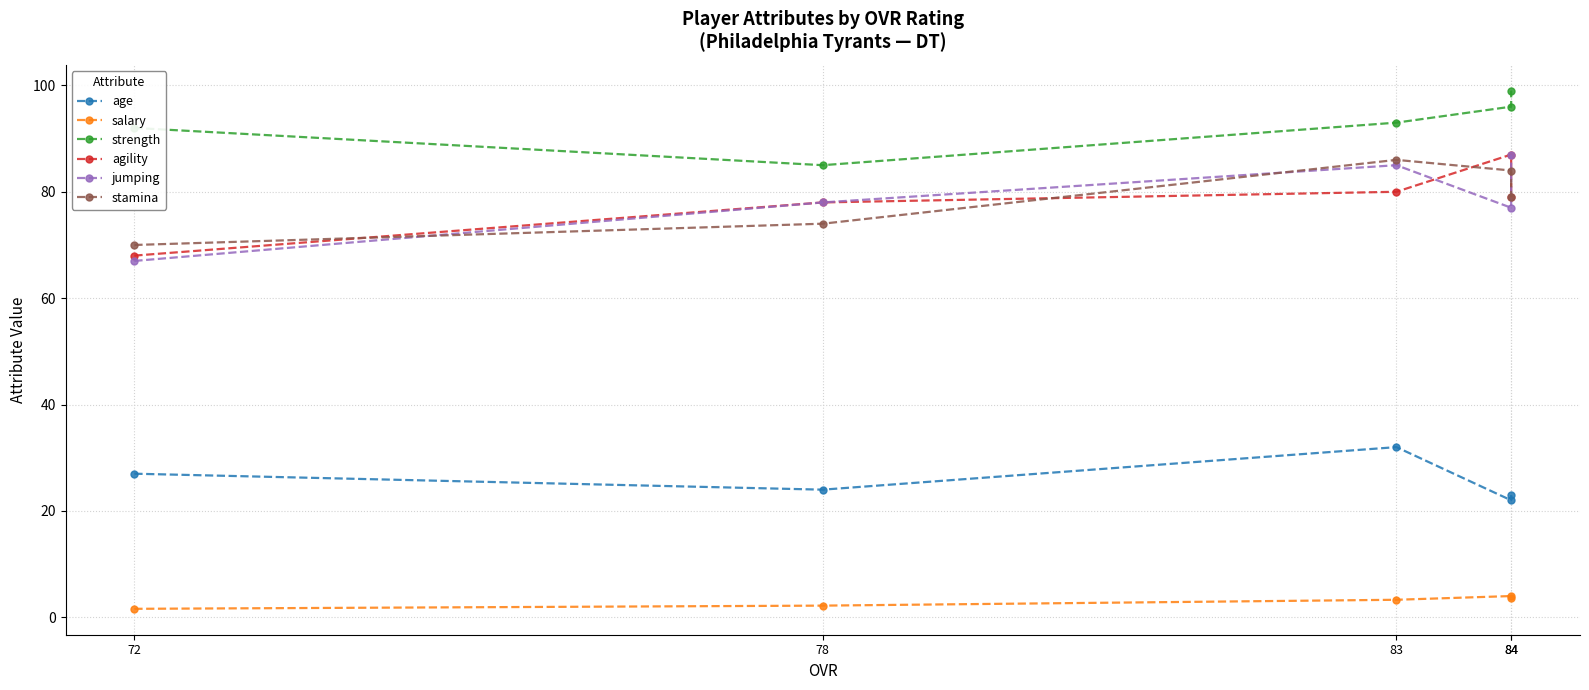

Does the chart display data point markers on the line(s)?

Yes